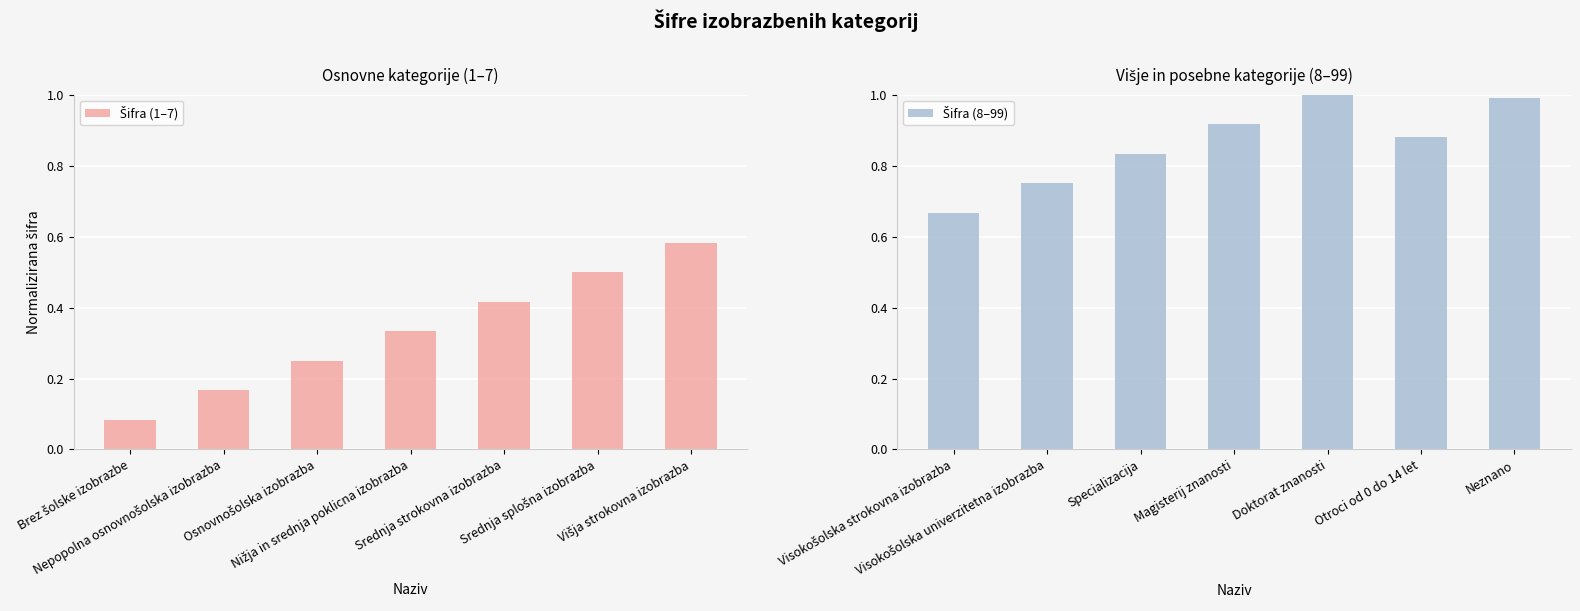

The value of Šifra (1–7) at Osnovnošolska izobrazba is 0.3. True or false?

False